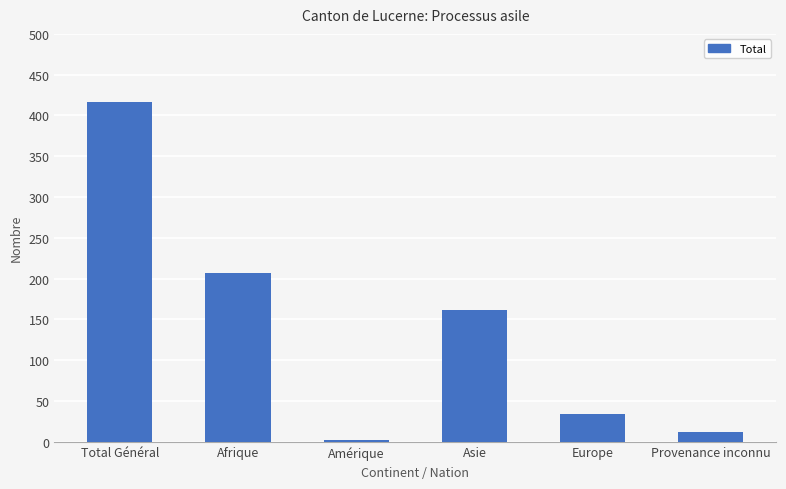

How many categories are shown in the chart?

6